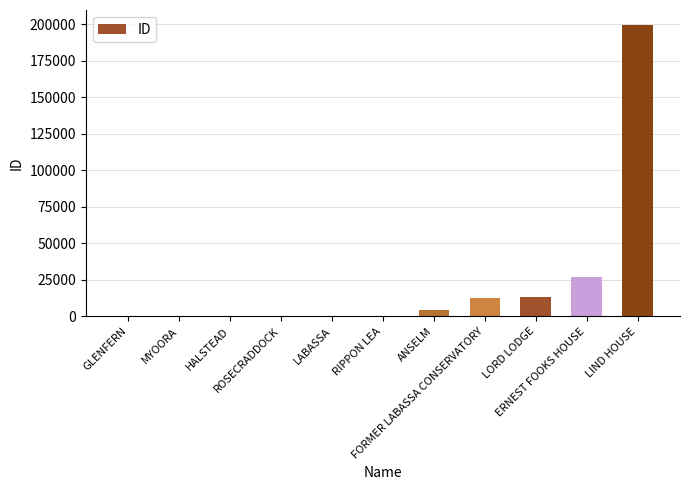

Which label corresponds to the largest value in the chart?

LIND HOUSE